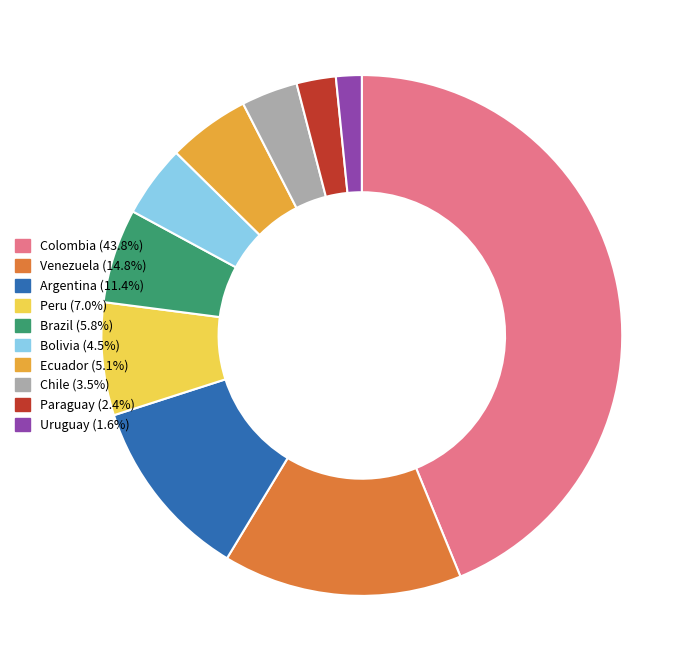

Is it true that Brazil is 6% of the pie?

True